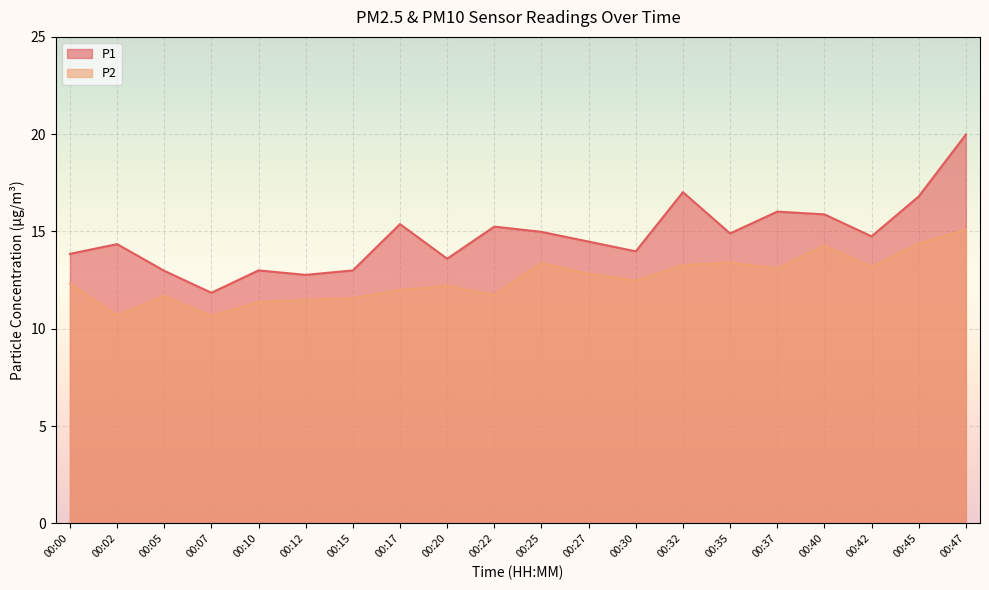

What is the spread (max minus min) of values at 00:12?

1.3